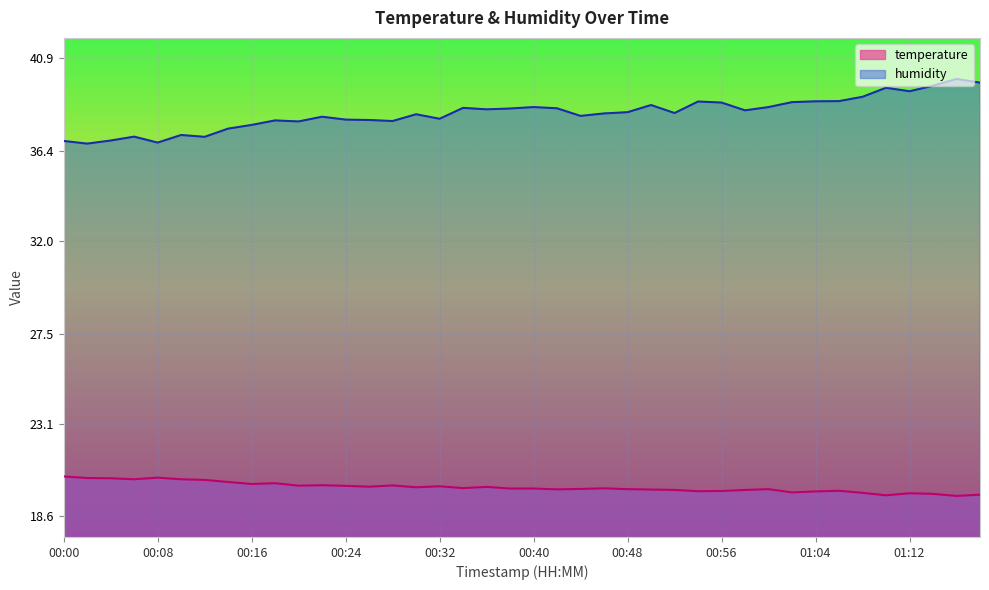

What is the average value of the temperature series?

20.0